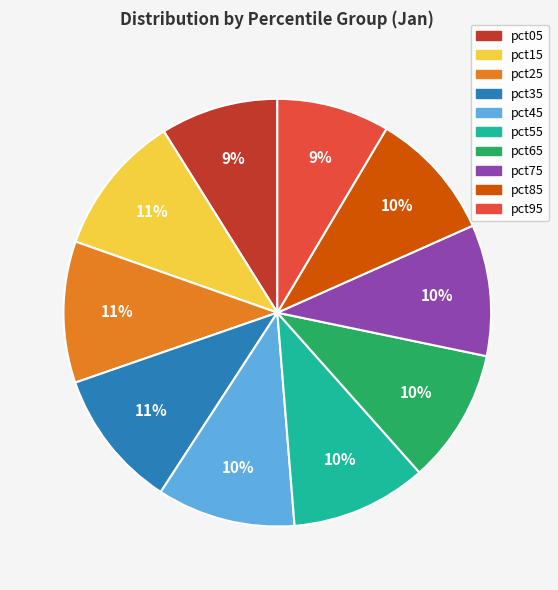

To the nearest percent, what is the difference between the largest and smallest slice percentages?

2%